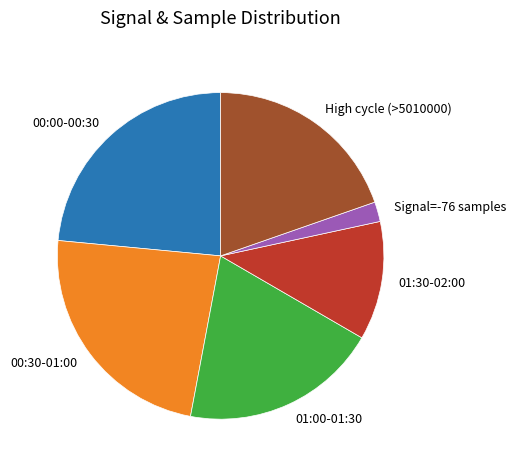

Which slice is the smallest?

Signal=-76 samples